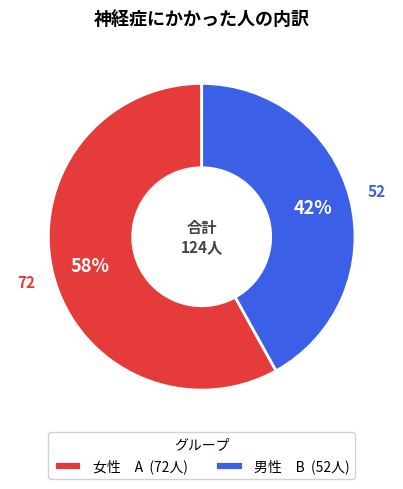

To the nearest percent, what percentage of the pie is 男性 B (52人)?

42%